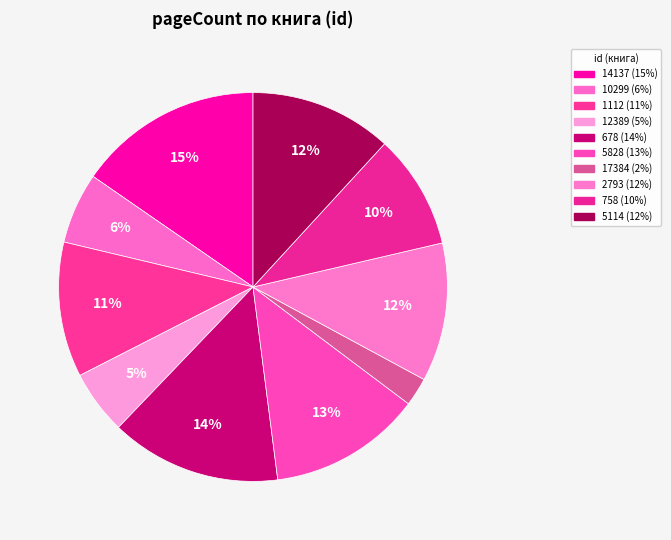

How many slices are in this pie chart?

10